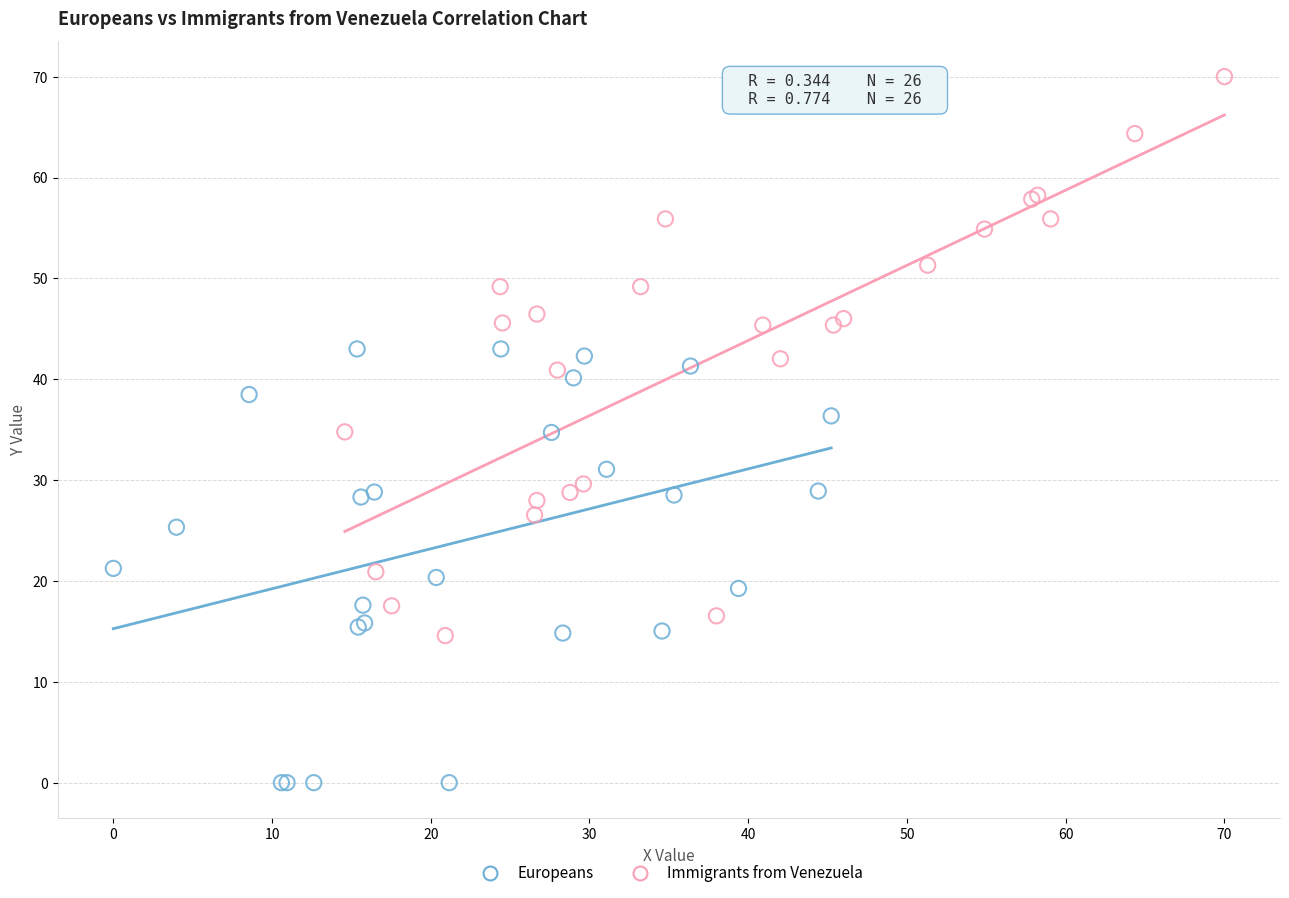

Which series has the largest Y range (max minus min)?

Immigrants from Venezuela